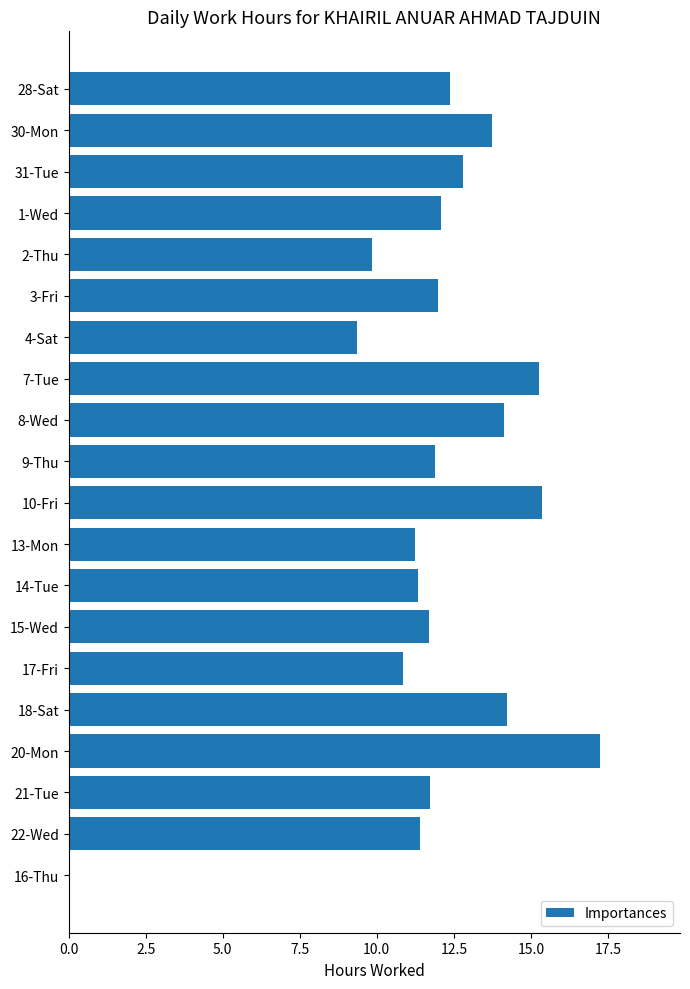

Does the chart contain stacked bars?

No